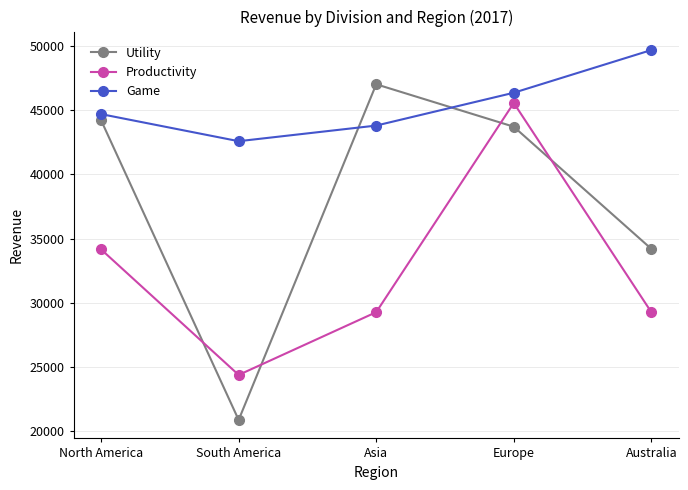

True or false: Game and Productivity intersect in this chart.

False